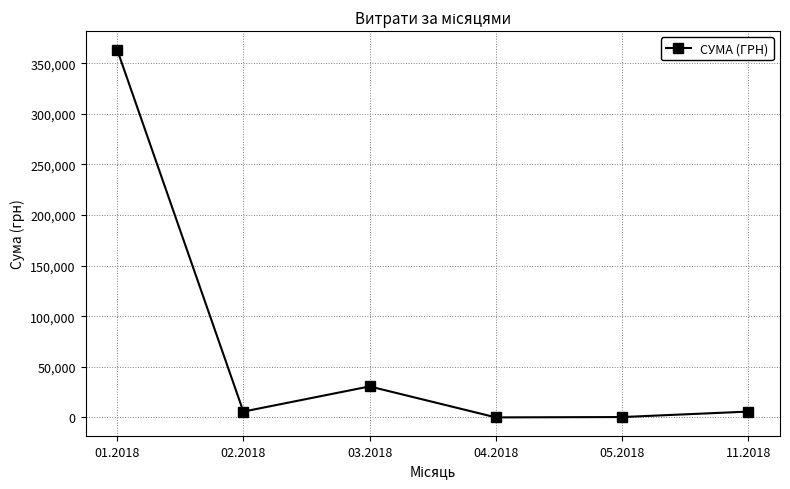

What is the average value?

67717.0